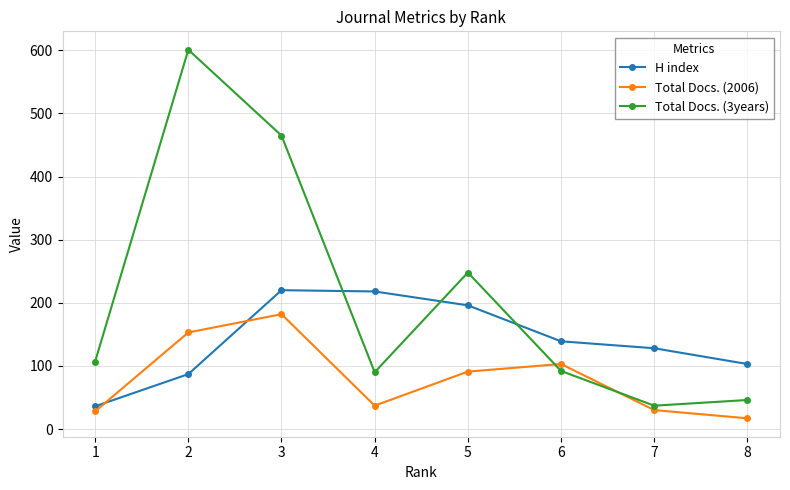

How many values in the Total Docs. (2006) series are below 91?

4